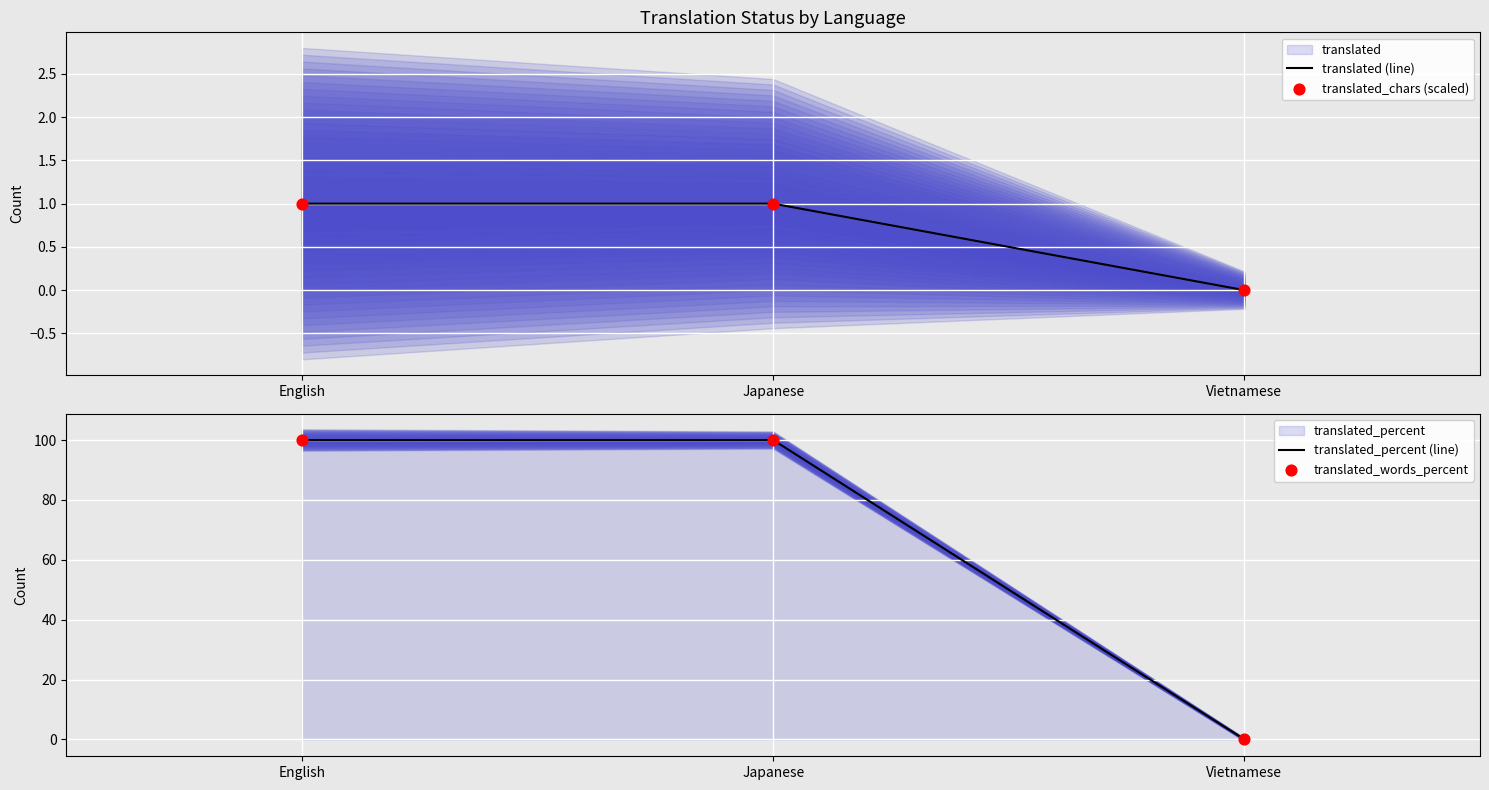

At how many categories does at least one series exceed 12?

2